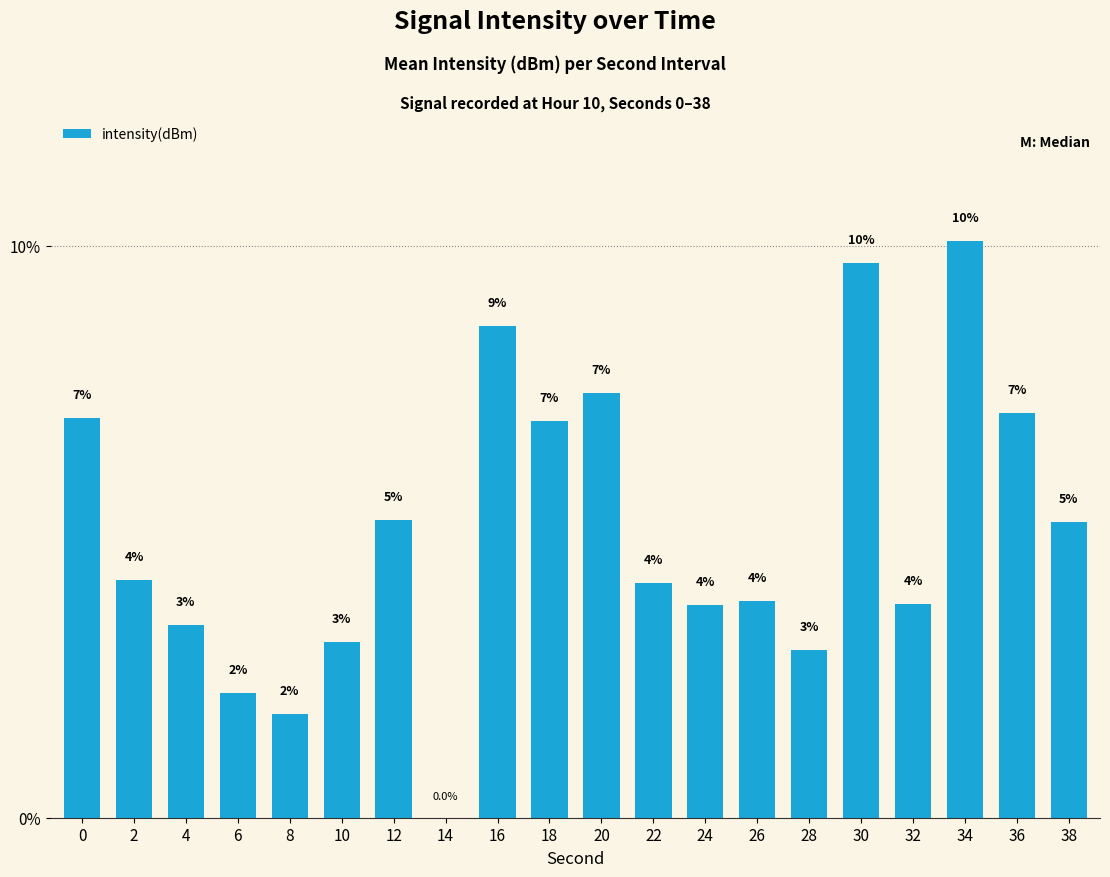

Are the bars horizontal?

No